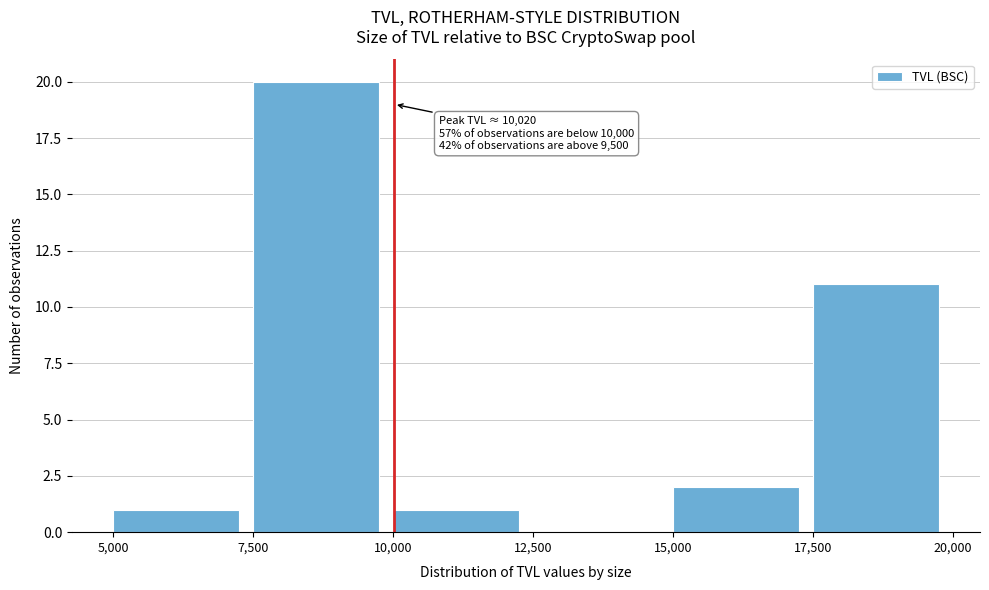

Over which range of the x-axis is the bar tallest?

7,500 to 10,000